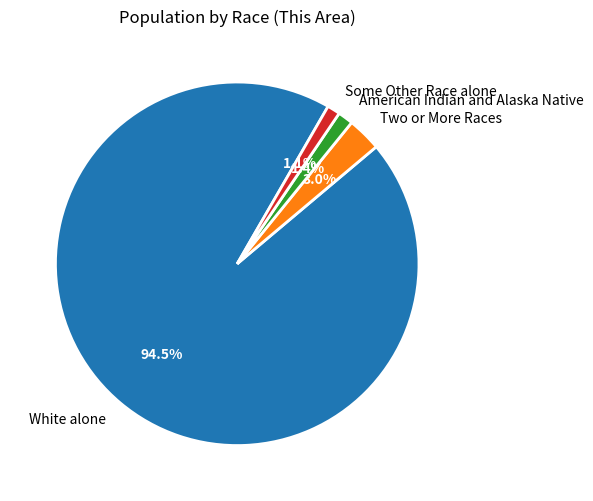

Which has a higher value, Some Other Race alone or Two or More Races?

Two or More Races